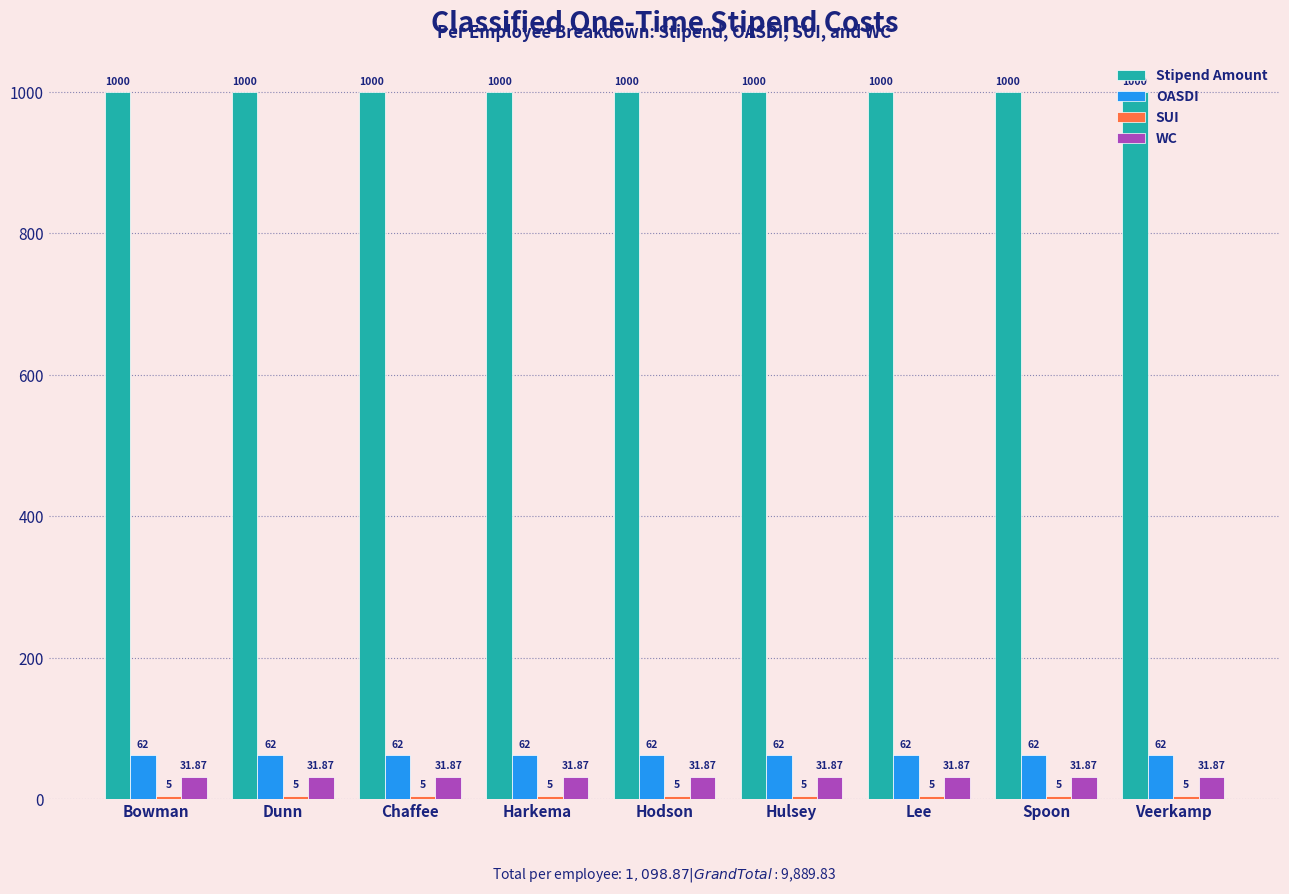

How many groups of bars are there?

9